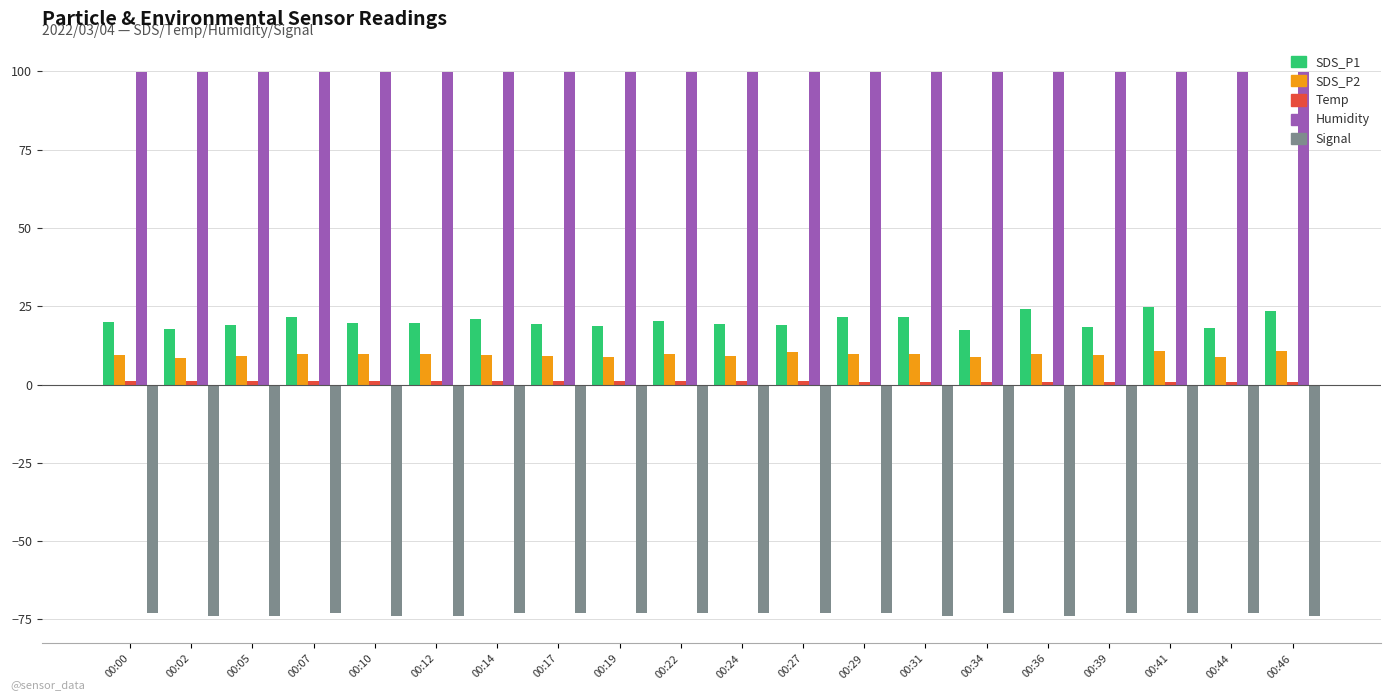

Rank the series at 00:05 from highest to lowest value.

Humidity, SDS_P1, SDS_P2, Temp, Signal